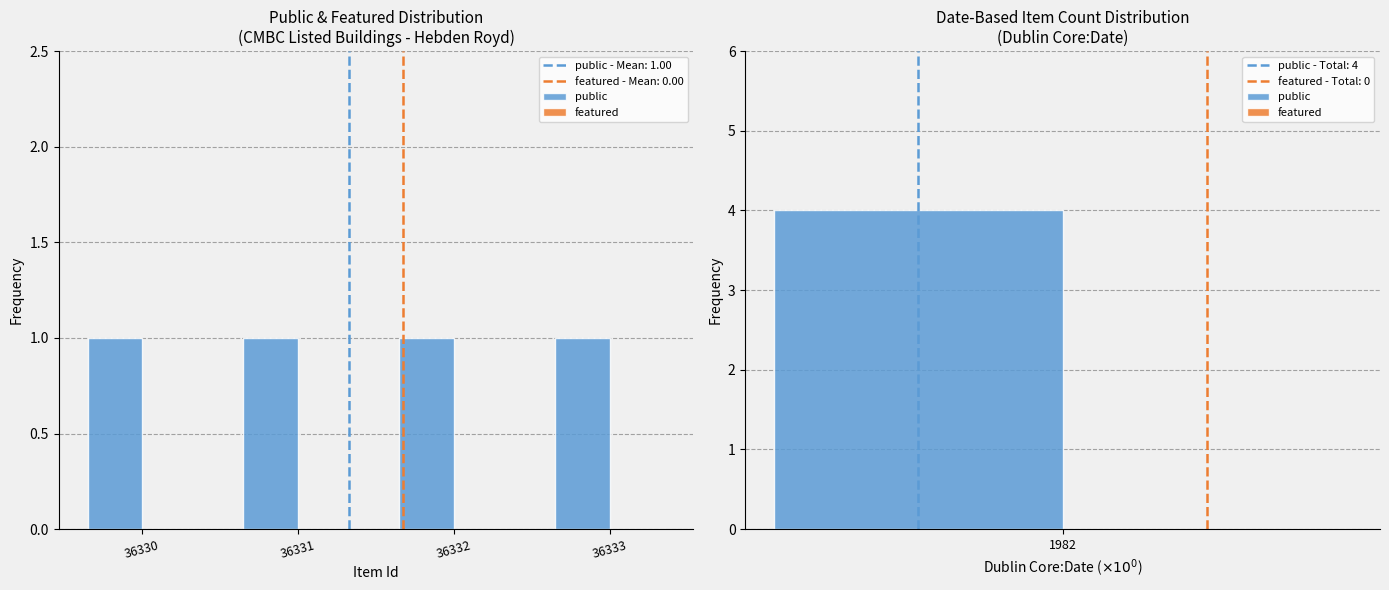

Reading left to right, what are all the values shown in this chart?

public: 36330=1	36331=1	36332=1	36333=1
featured: 36330=0	36331=0	36332=0	36333=0